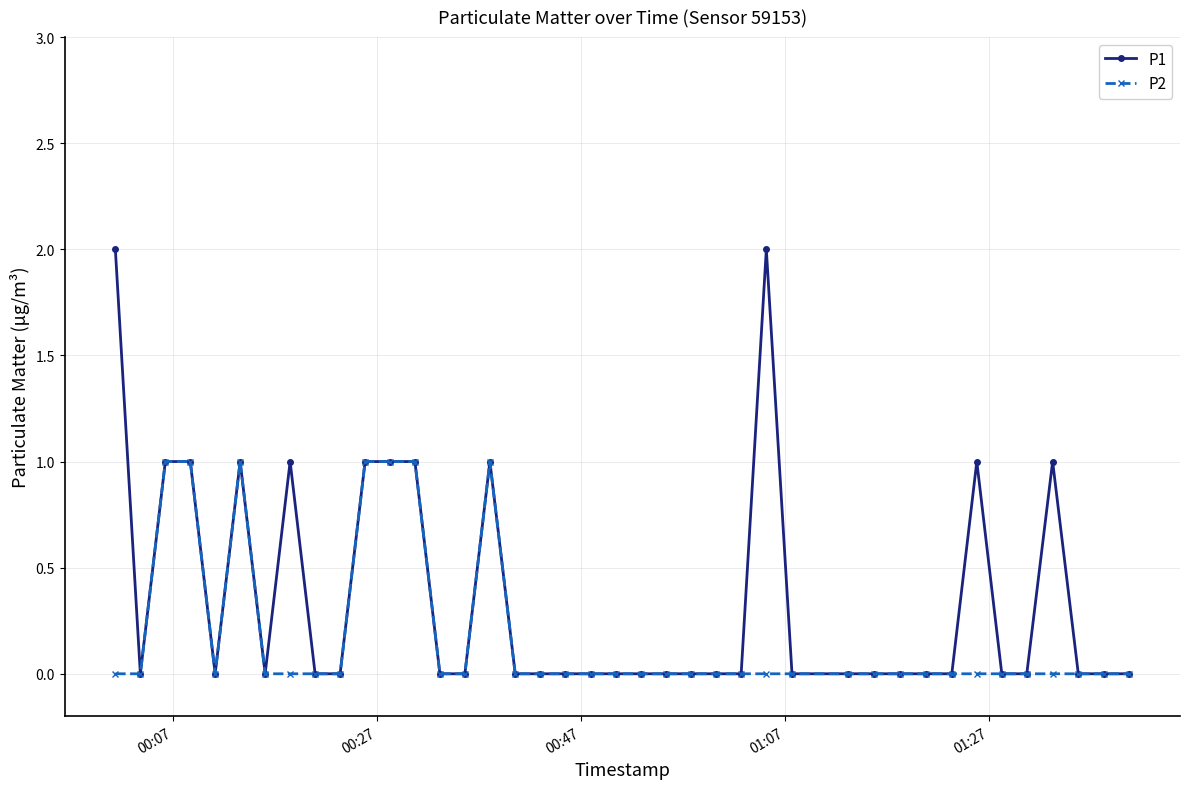

True or false: P2 has more than 0 interior local peaks.

True